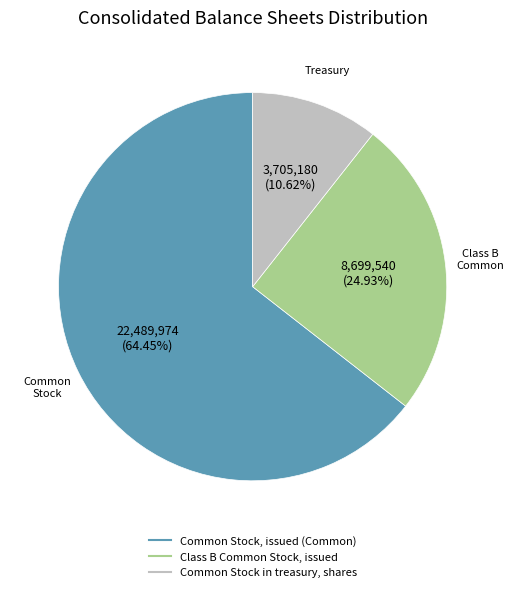

Count the number of slices in the pie.

3